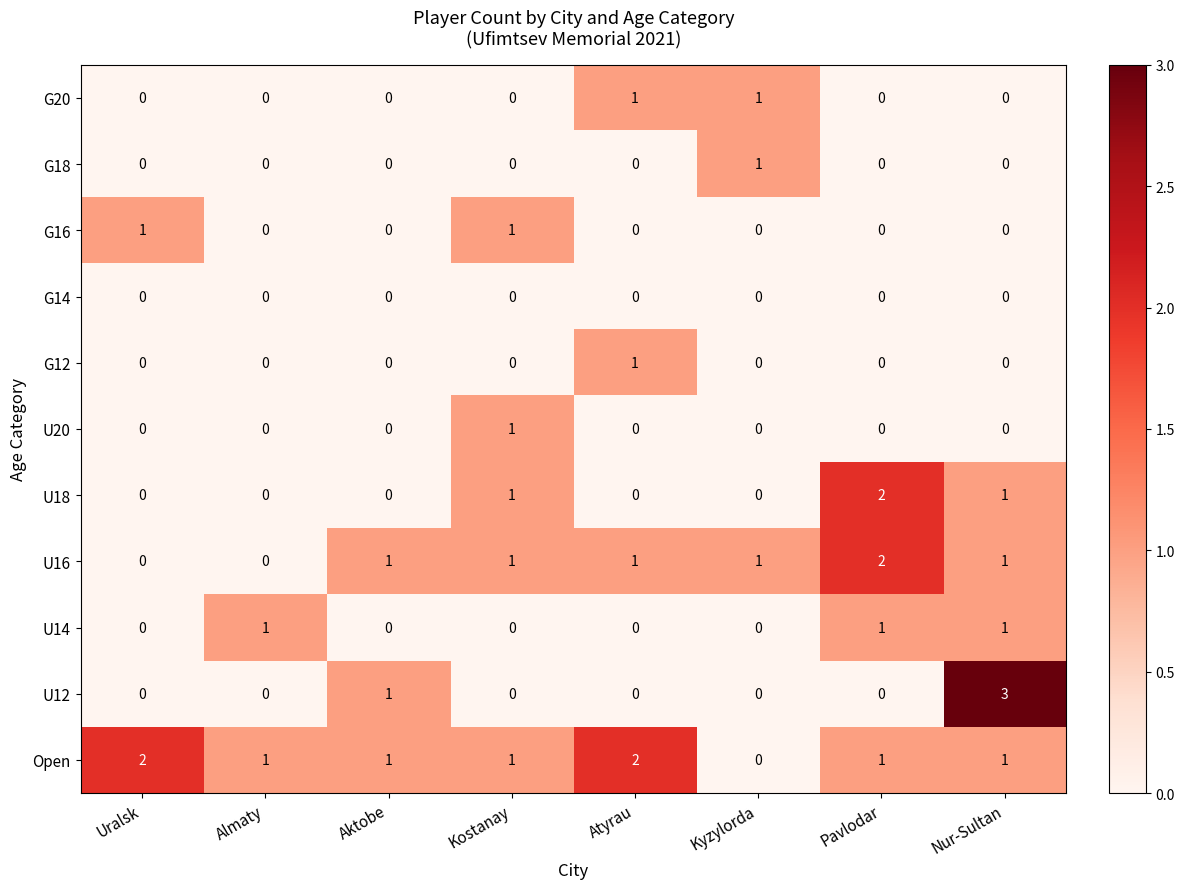

Which series has the widest spread of values?

U12